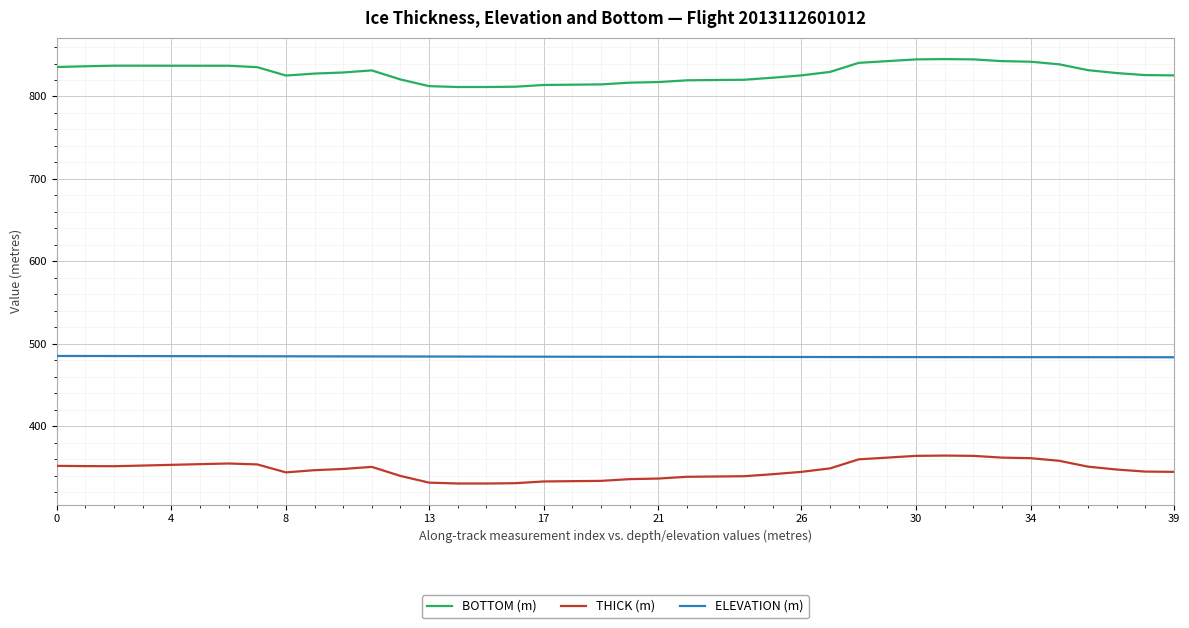

What is the maximum value shown in the chart?

845.4